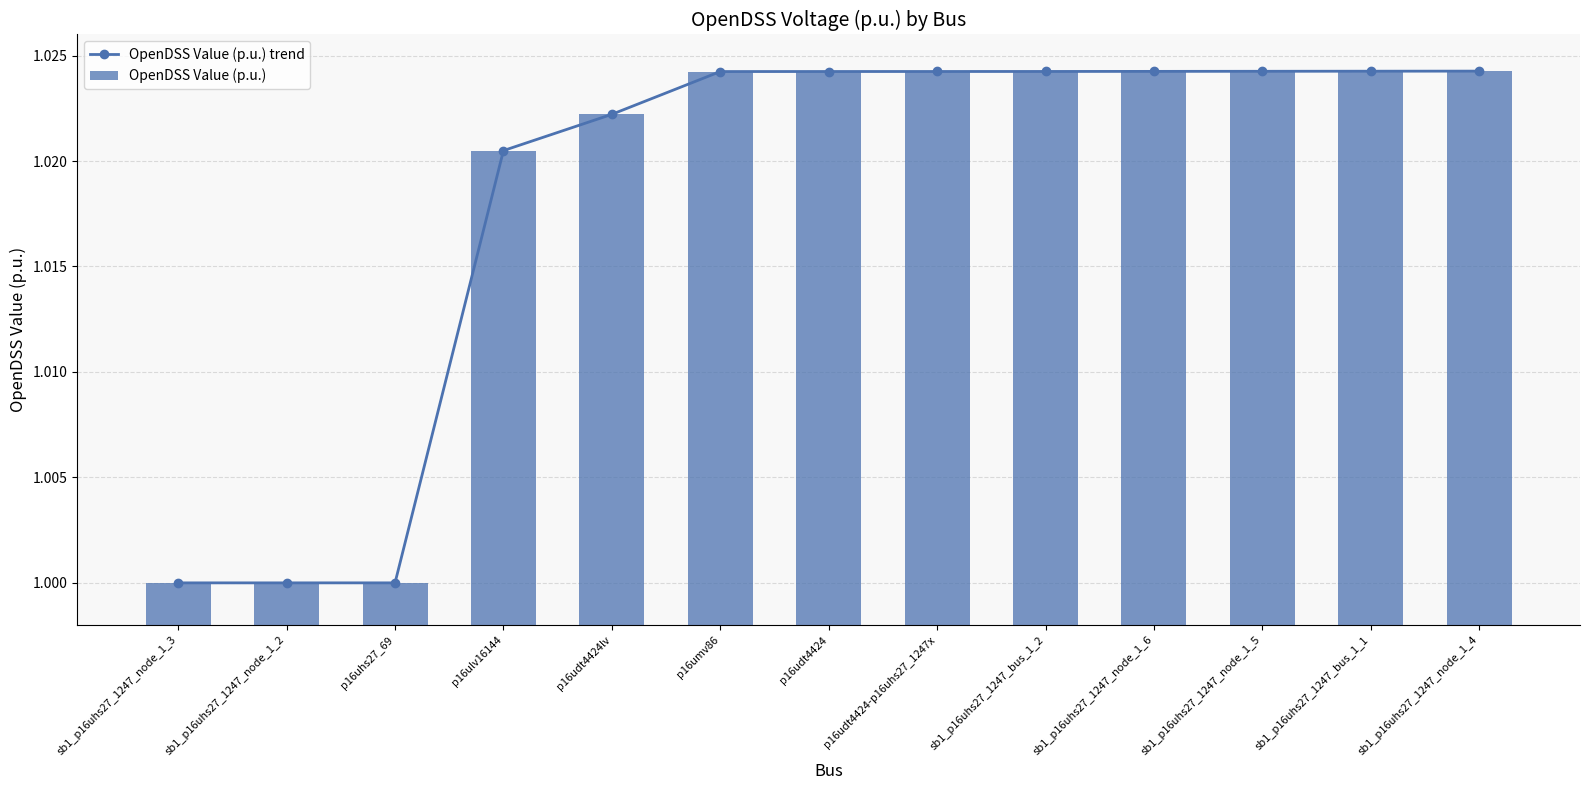

How many data points in OpenDSS Value (p.u.) are above 1?

10